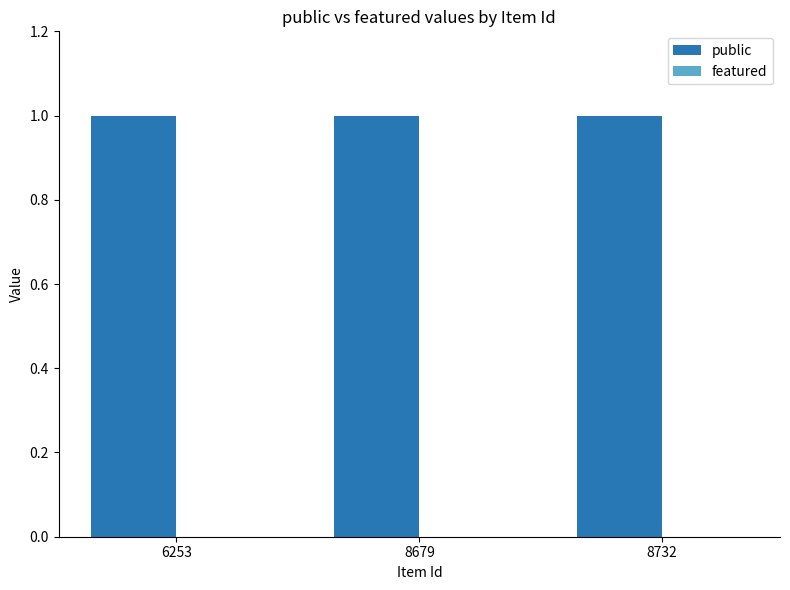

At which category is the sum across all series the highest?

6253